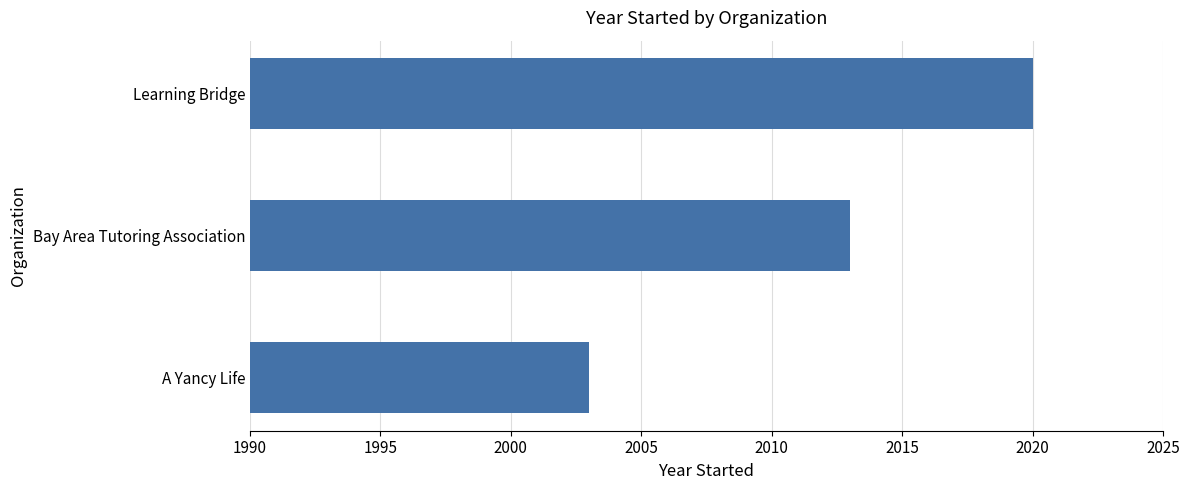

How many data points are less than 2013?

1